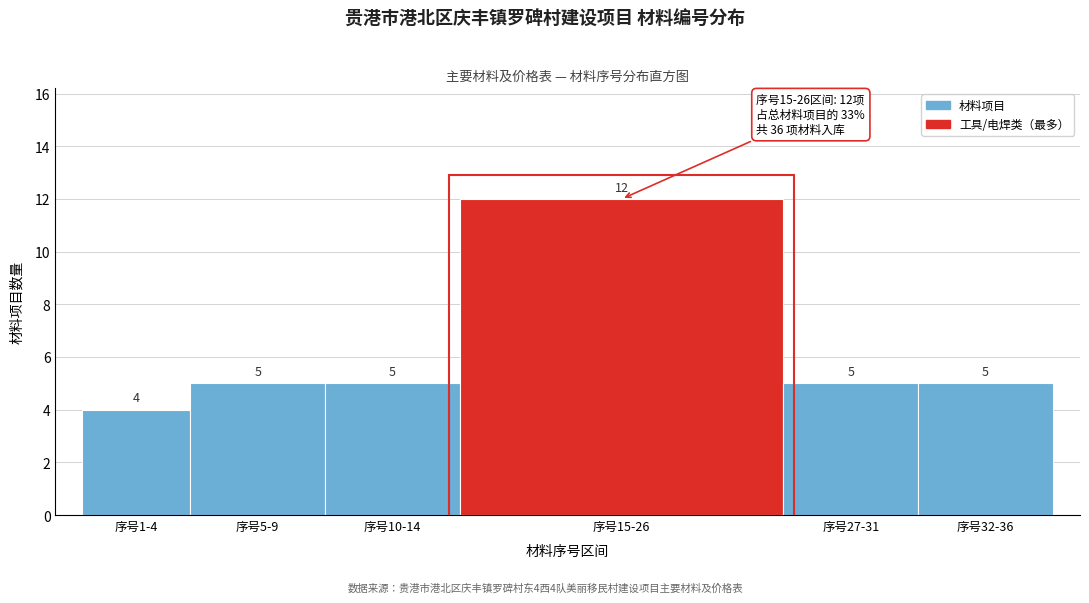

Reading left to right, transcribe all the data shown in this chart.

4	5	5	12	5	5